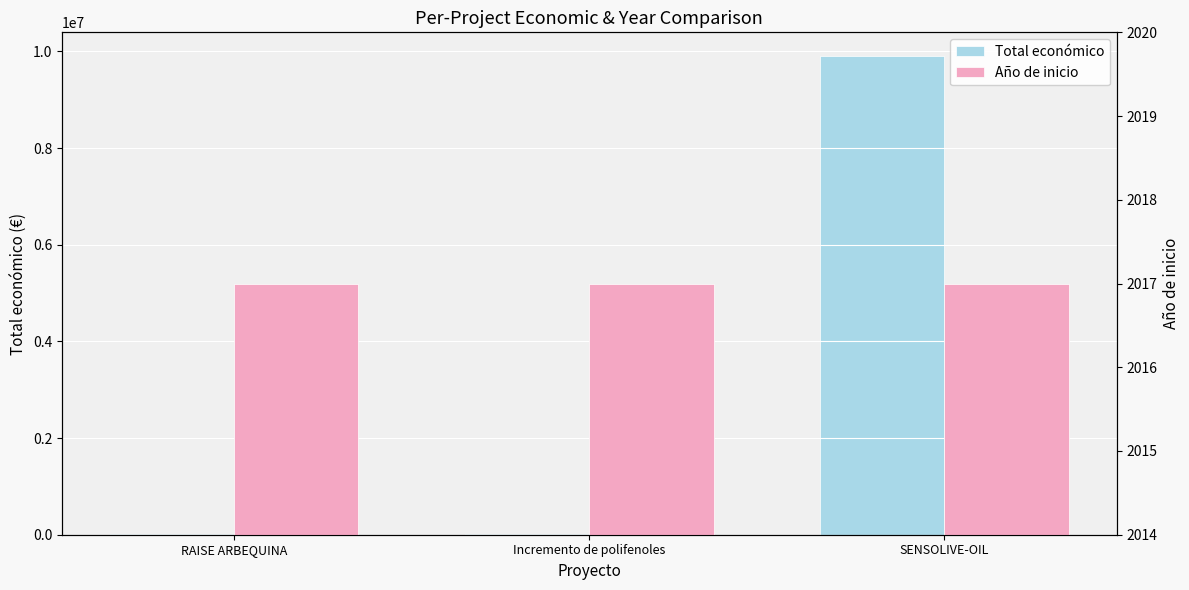

Rank the series by their maximum value, from lowest to highest.

Año de inicio, Total económico